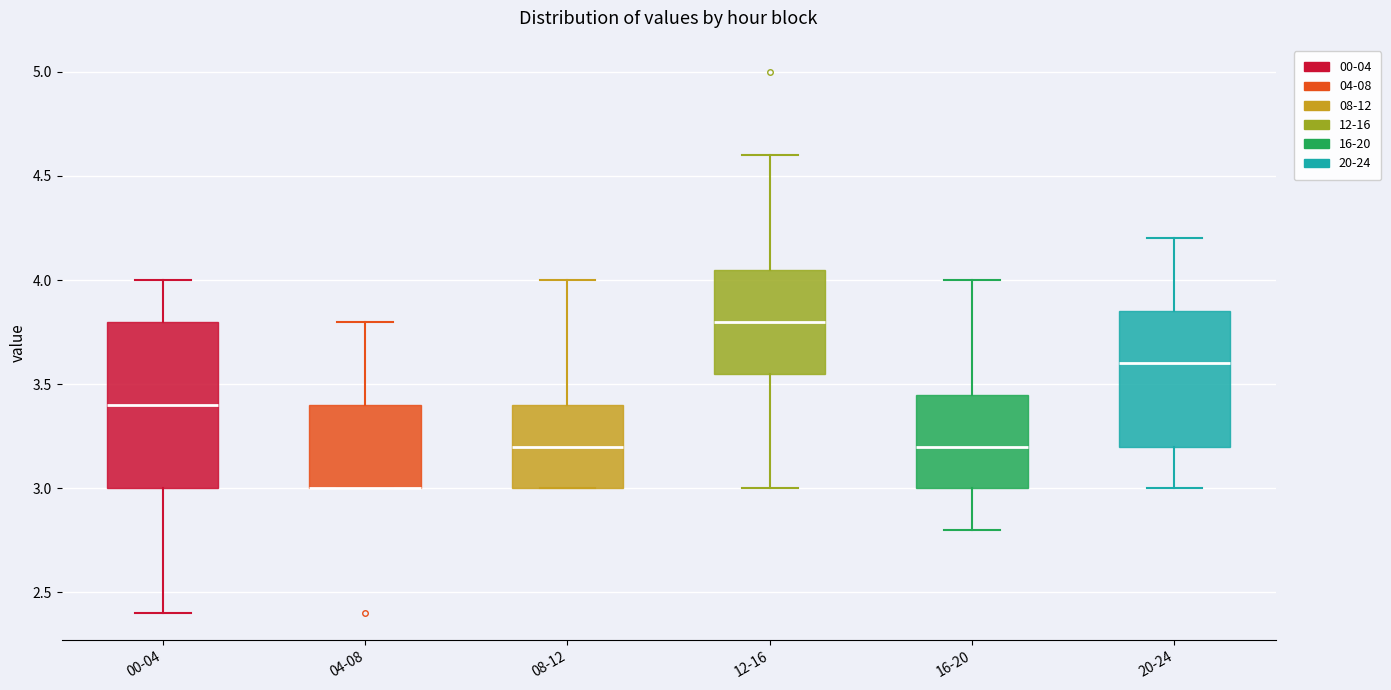

Reading left to right, transcribe this box plot: for each box, give where its median line is, the range the box spans, and where its two whiskers end, as read against the y-axis. The values are not printed on the chart, so give them approximately, as read against the axis.

00-04: median 3.40, box 3.00 to 3.80, whiskers 2.40 to 4.00
04-08: median 3.00 (drawn on the box's lower edge), box 3.00 to 3.40, whiskers 3.00 to 3.80
08-12: median 3.20, box 3.00 to 3.40, whiskers 3.00 to 4.00
12-16: median 3.80, box 3.55 to 4.05, whiskers 3.00 to 4.60
16-20: median 3.20, box 3.00 to 3.45, whiskers 2.80 to 4.00
20-24: median 3.60, box 3.20 to 3.85, whiskers 3.00 to 4.20